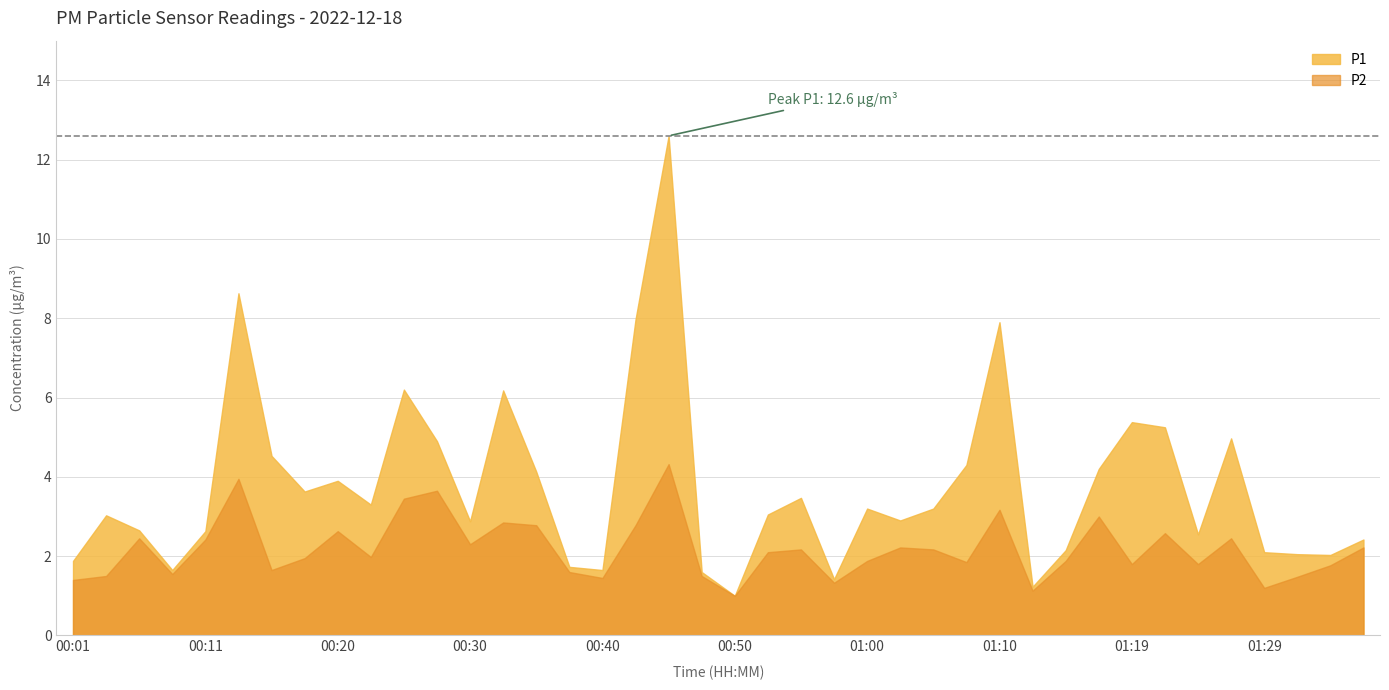

What is the value of the P2 point at the 24th from the left?

1.3